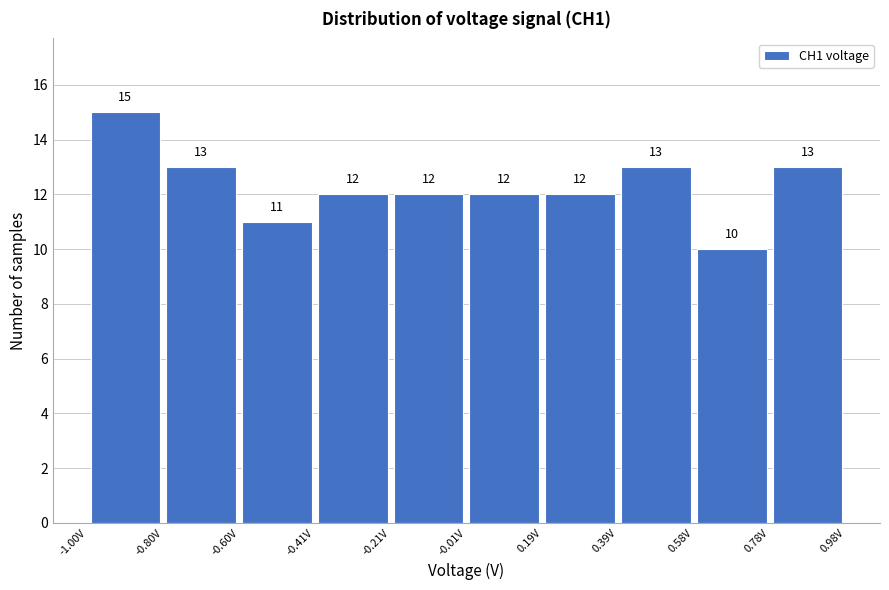

Which range on the x-axis has the tallest bar?

-1.00 to -0.80